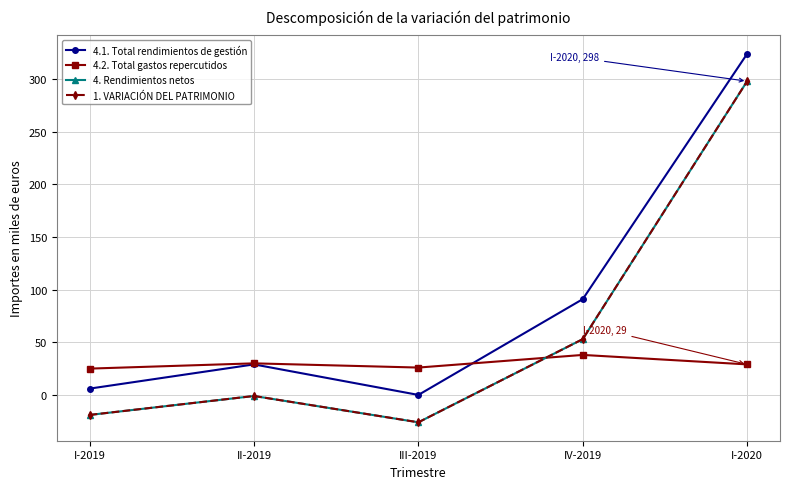

What is the sum of the 4. Rendimientos netos values at II-2019 and I-2019?

-20